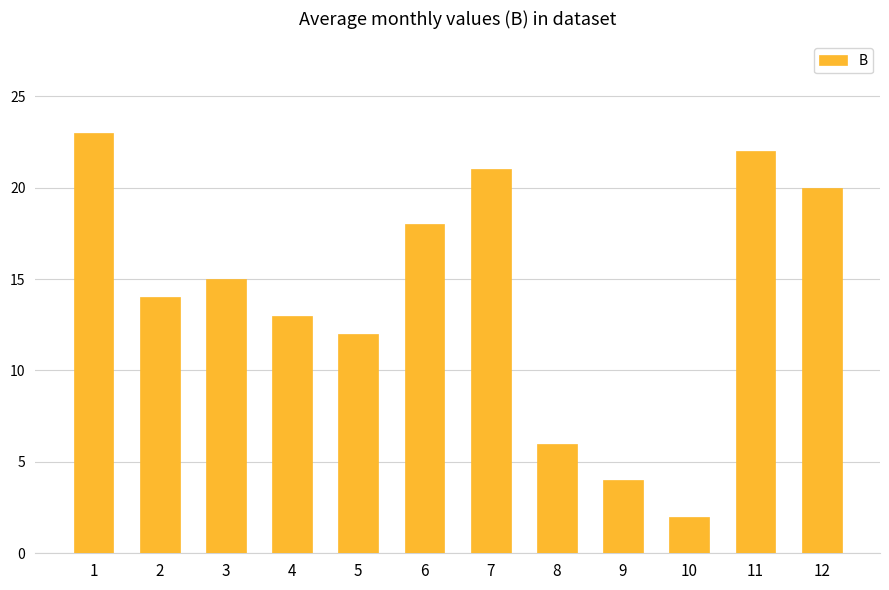

The value at 5 is 12. True or false?

True